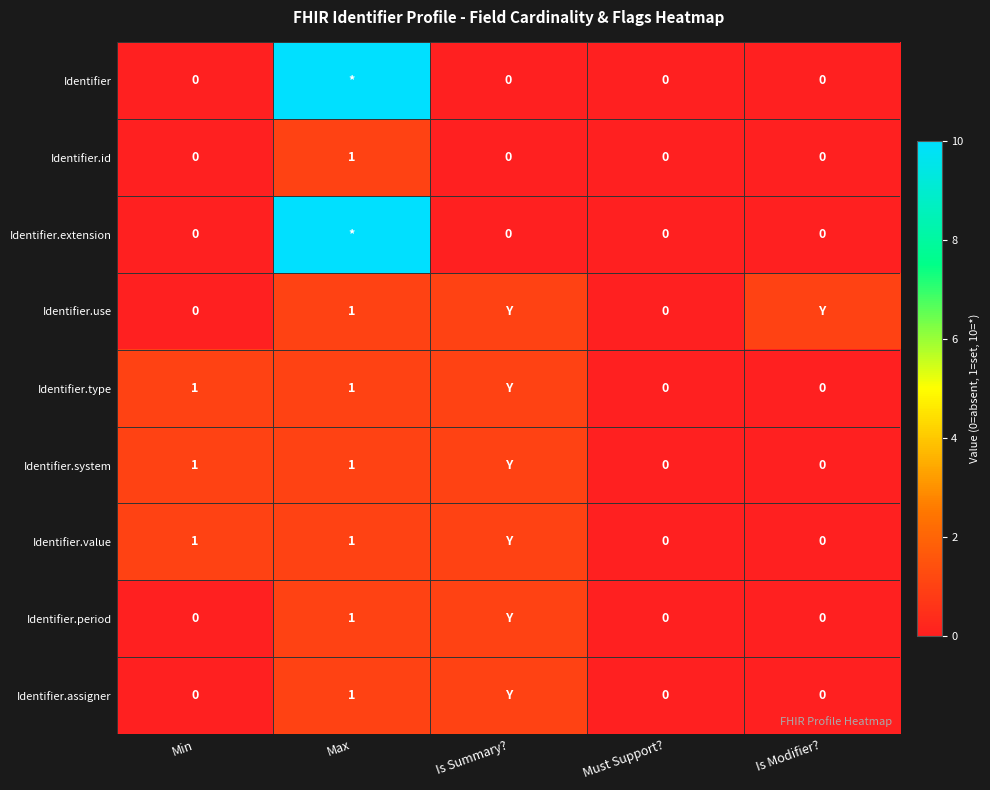

Is the value of Identifier.extension at Is Modifier? greater than the value of Identifier.period at Max?

No